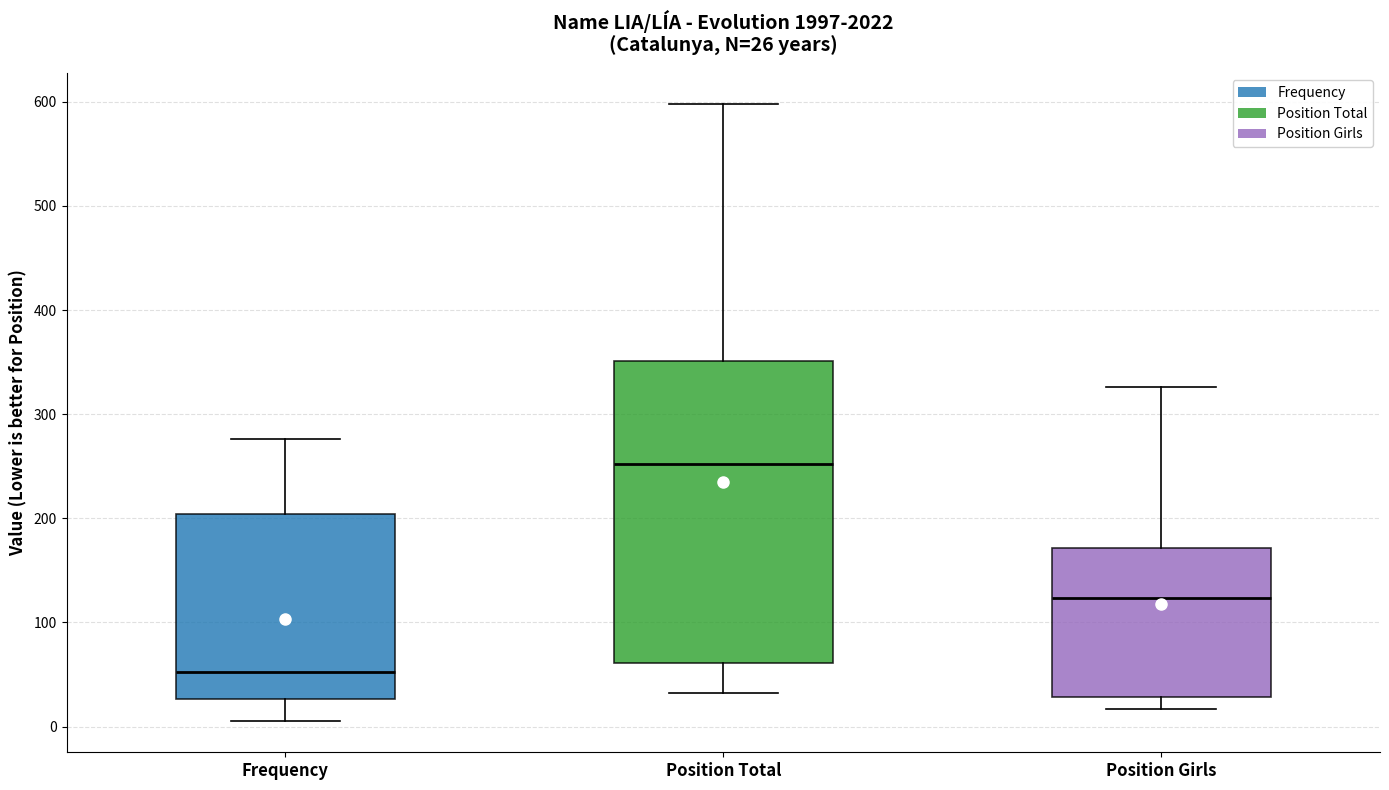

Which box's median line is the highest?

Position Total